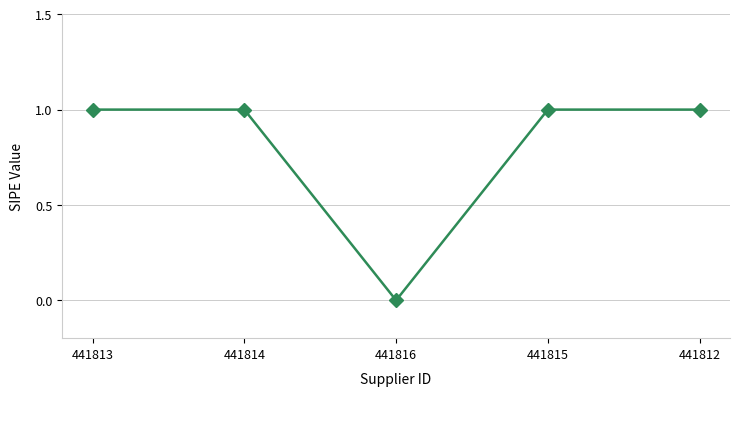

What is the change in value from 441816 to 441815?

+1